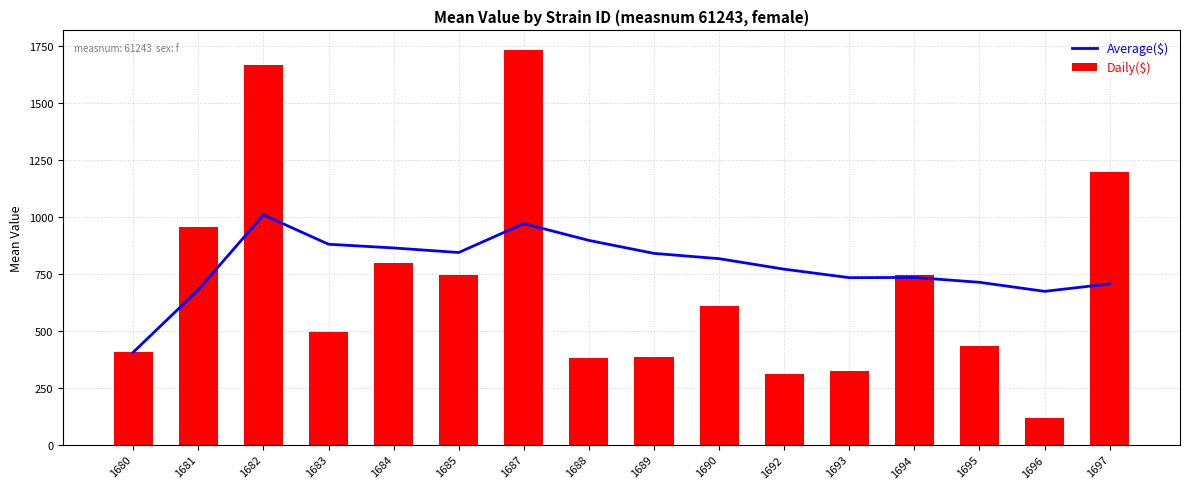

At how many categories does at least one series exceed 623?

15